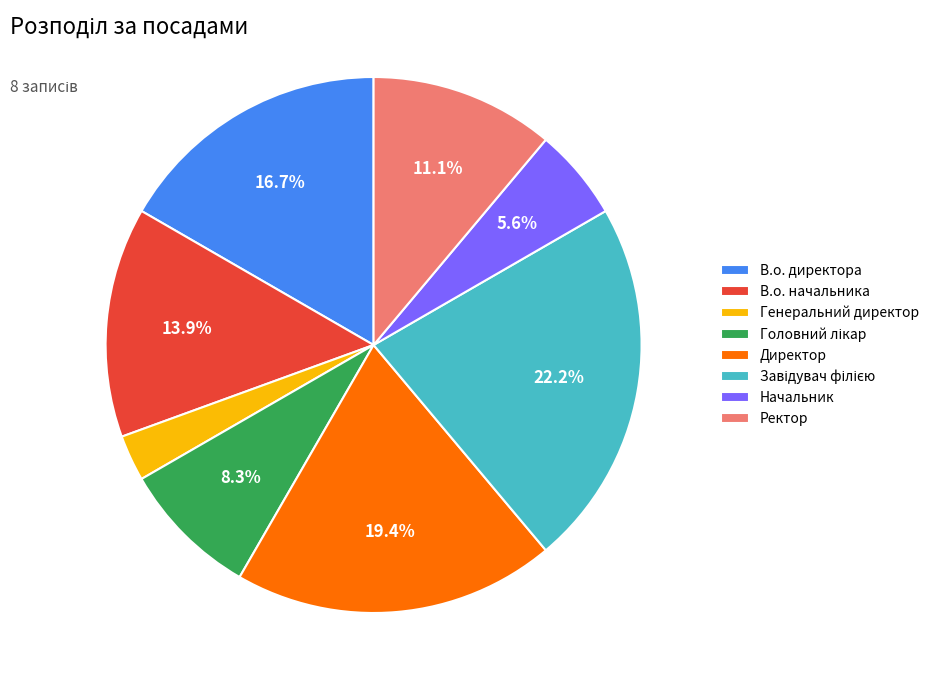

What is the smallest slice in the pie chart?

Генеральний директор